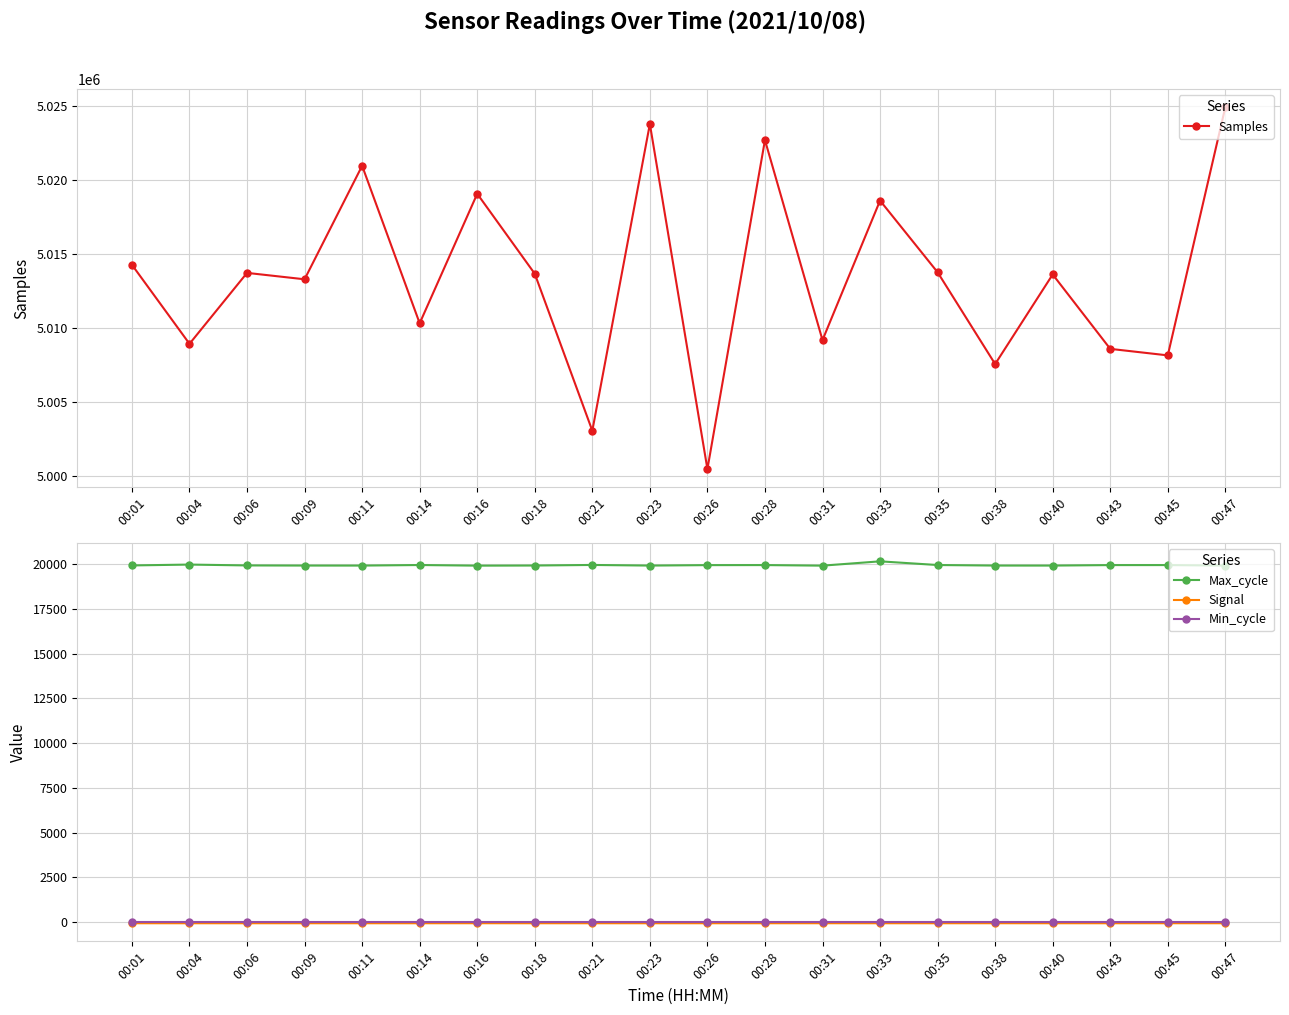

How many interior local peaks does the Samples series have?

7